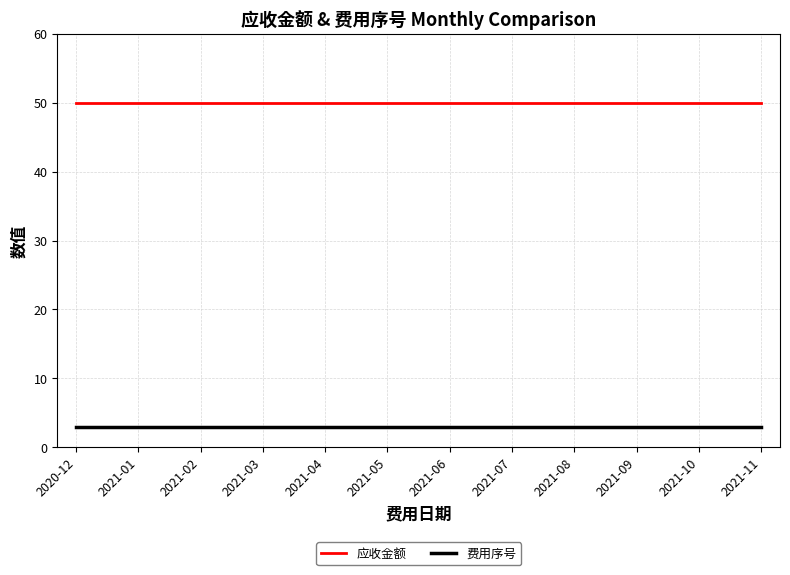

True or false: 应收金额 and 费用序号 intersect in this chart.

False